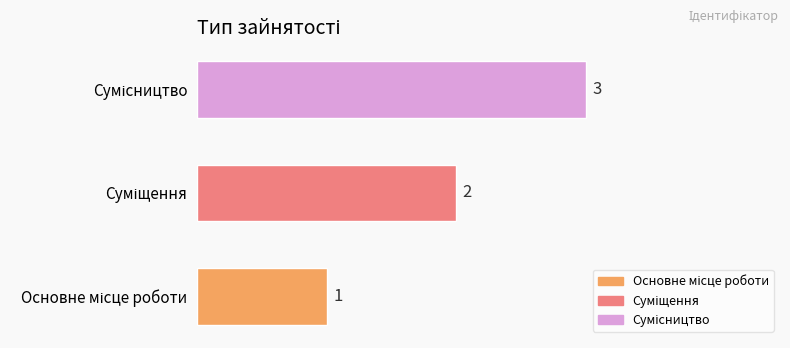

Count the values in the range 1 to 3.

3